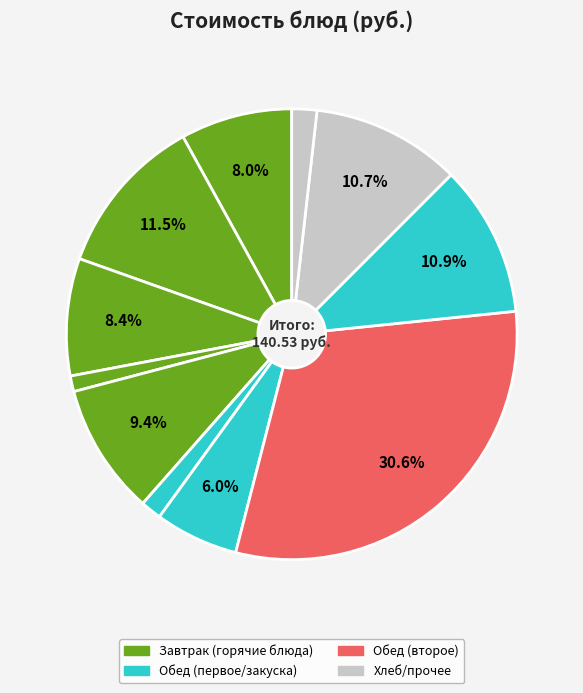

Which slice is the smallest?

Хлеб пшеничный